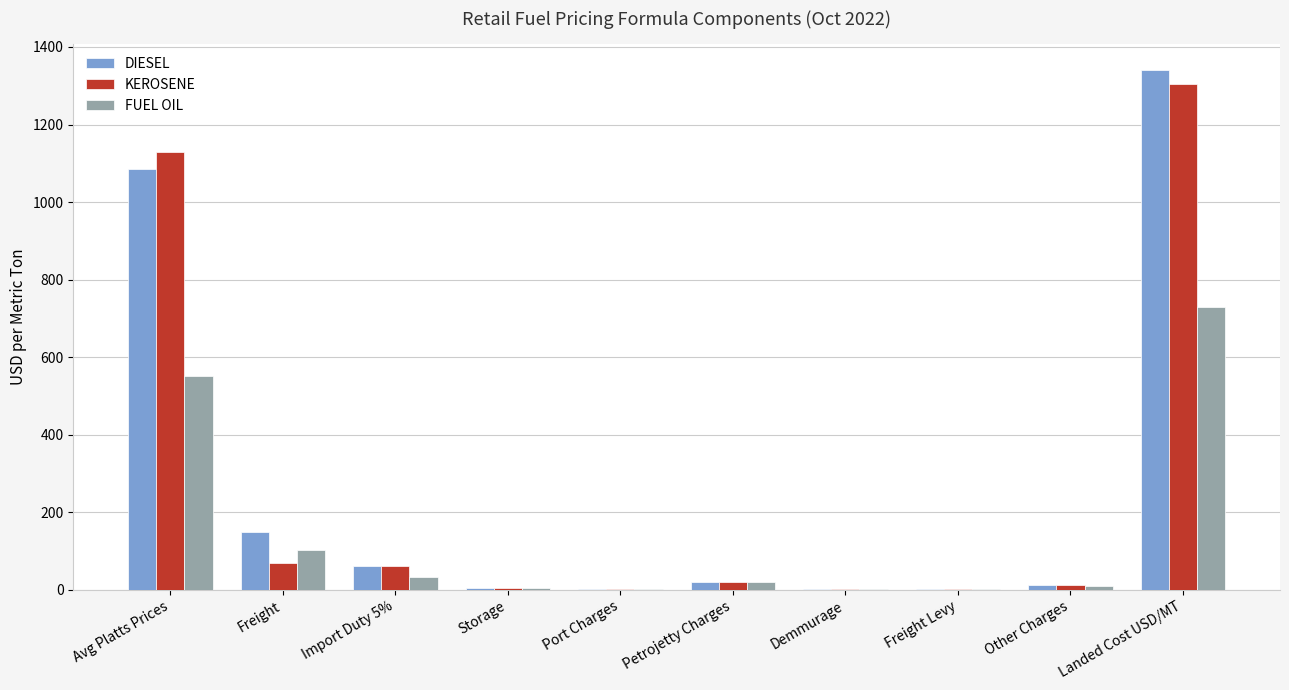

Count the number of data series in this chart.

3